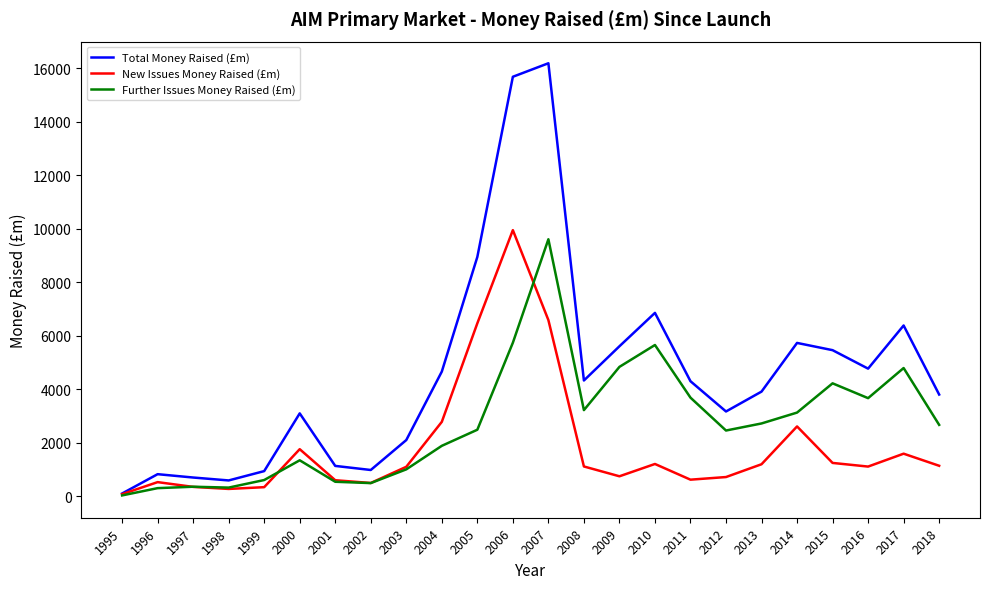

What are all the series names shown in the legend?

Total Money Raised (£m), New Issues Money Raised (£m), Further Issues Money Raised (£m)